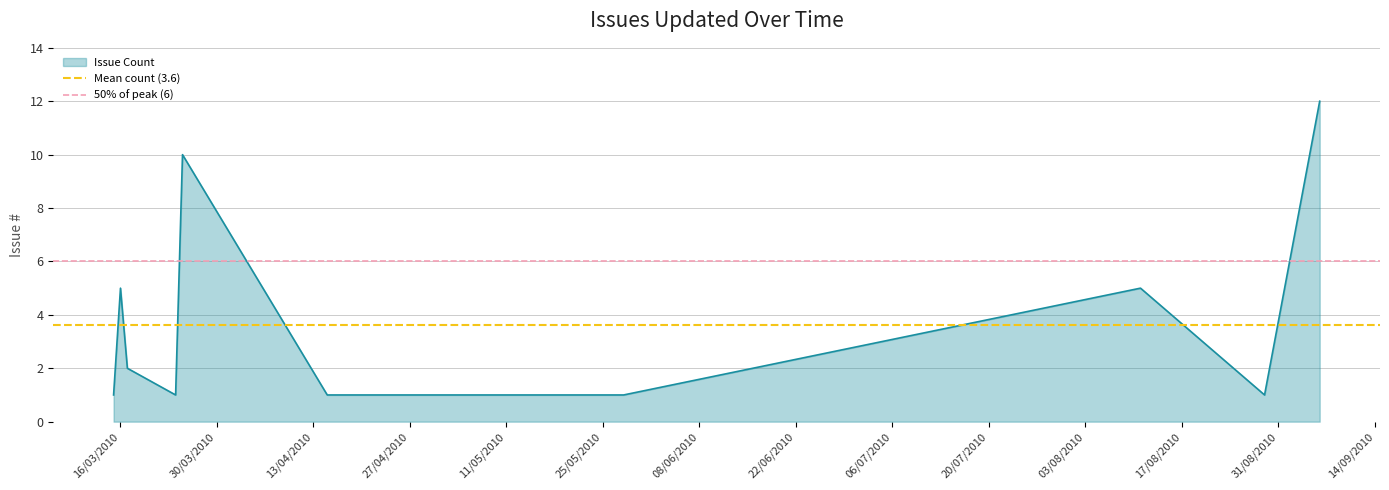

True or false: 50% of peak (6) has a value of 6.0 at 30/03/2010.

True